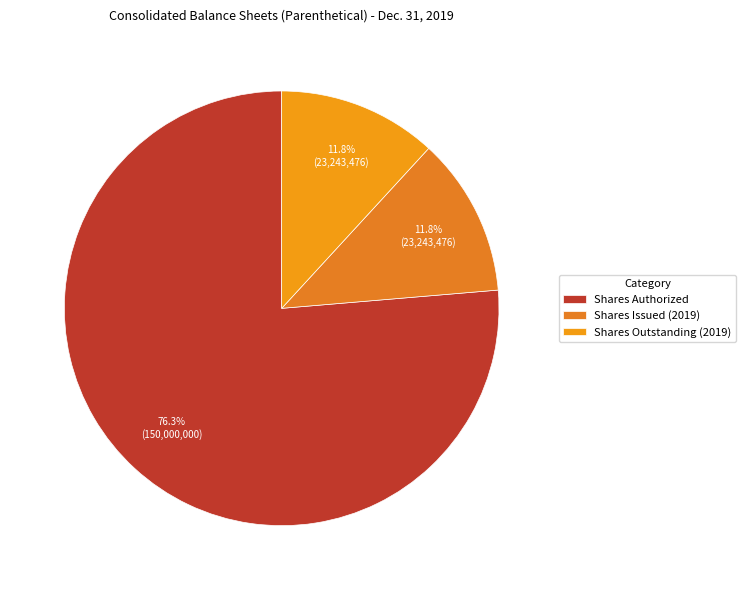

What is the majority slice?

Shares Authorized